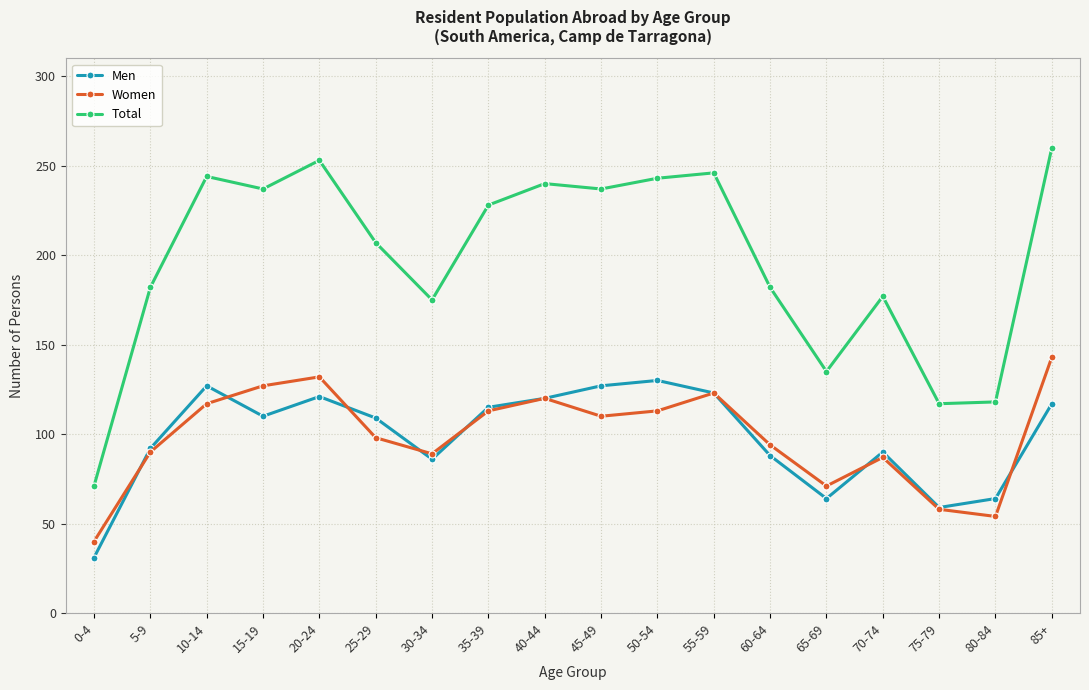

What is the minimum value shown in the chart?

31